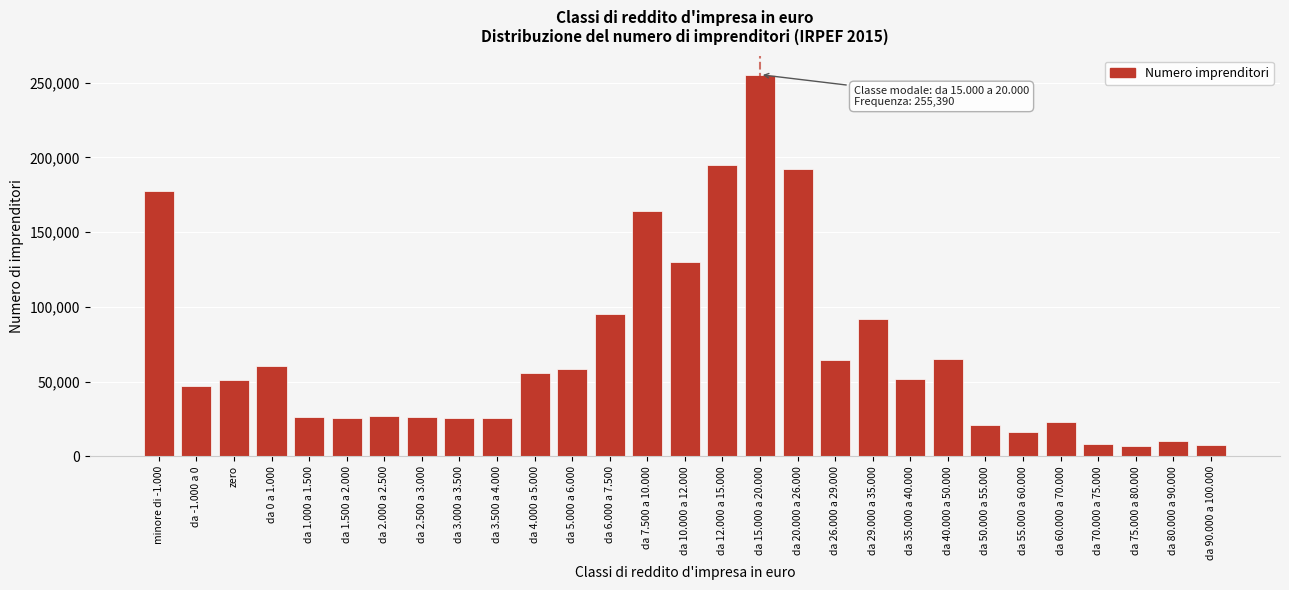

Approximately how many times larger is the value at da 2.500 a 3.000 compared to da 2.000 a 2.500?

1.0